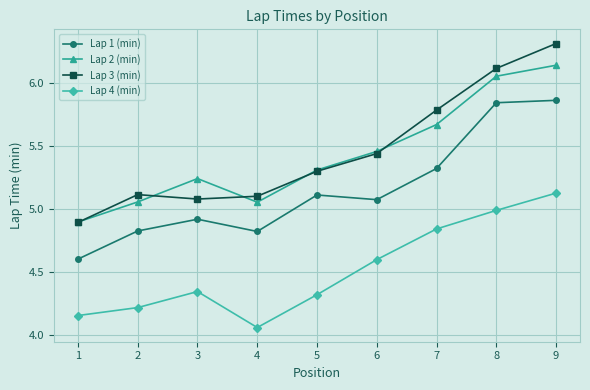

True or false: Lap 1 (min) and Lap 3 (min) cross at least once.

False